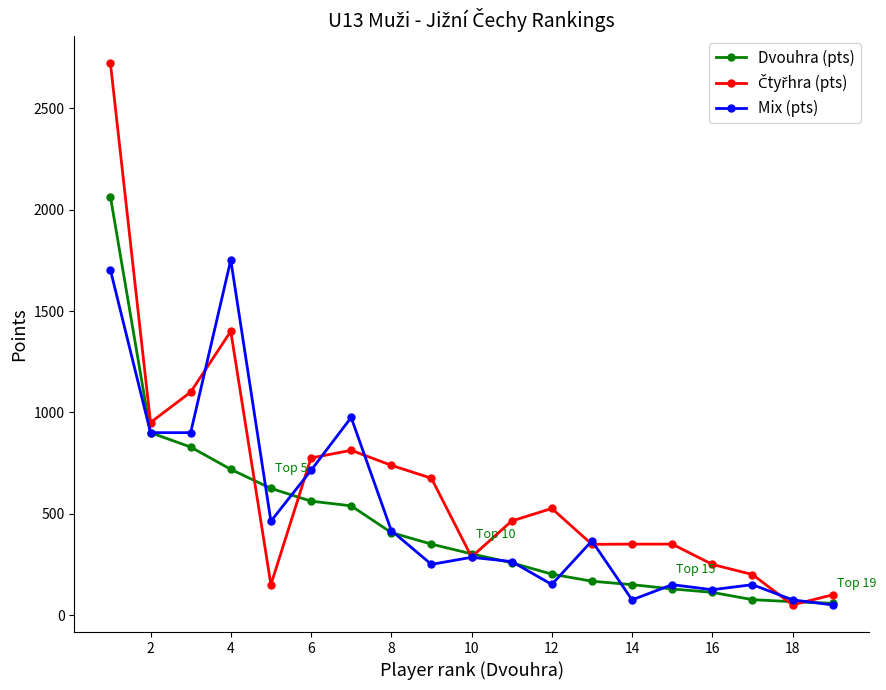

What is the value of the Mix (pts) point at the 18th from the left?

75